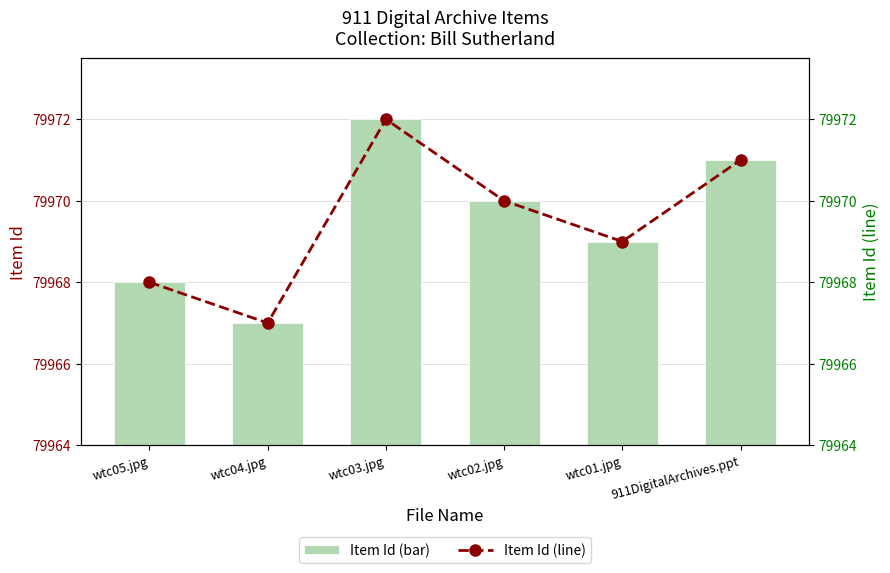

What is the value of the Item Id (line) bar at the 2nd from the left?

79967